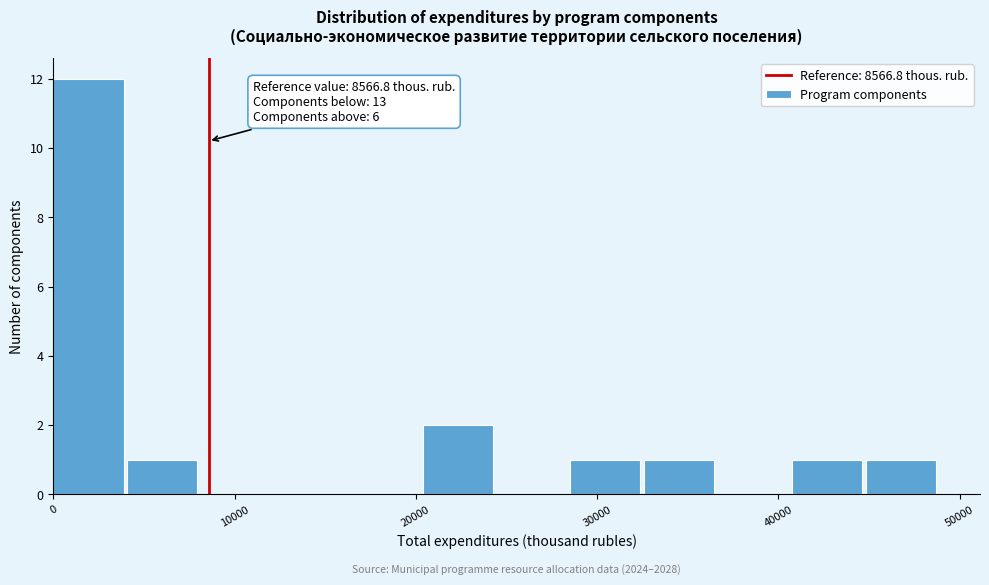

Which range on the x-axis has the tallest bar?

0 to 4000